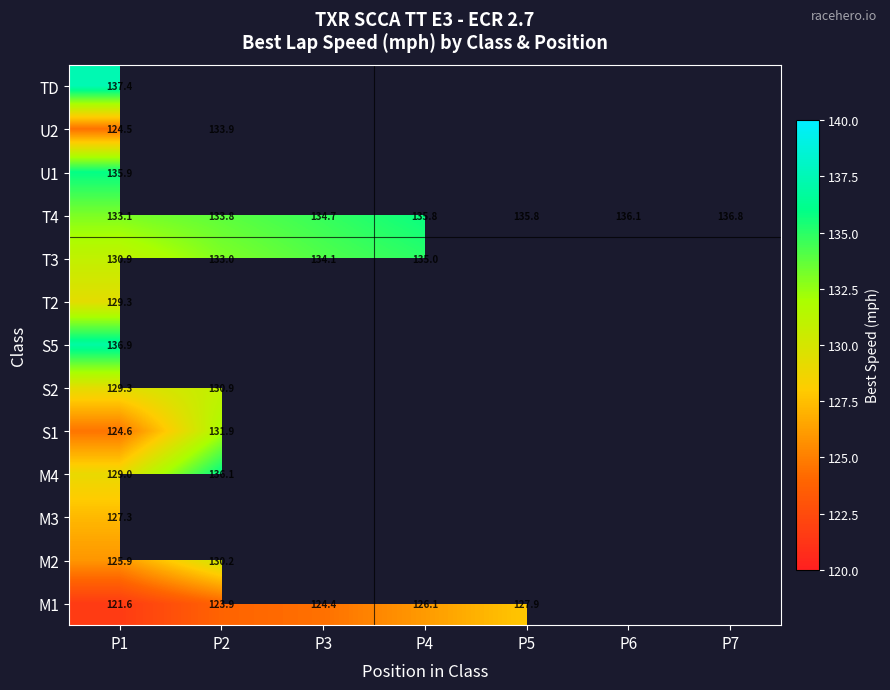

At which label does M4 reach its peak?

P2